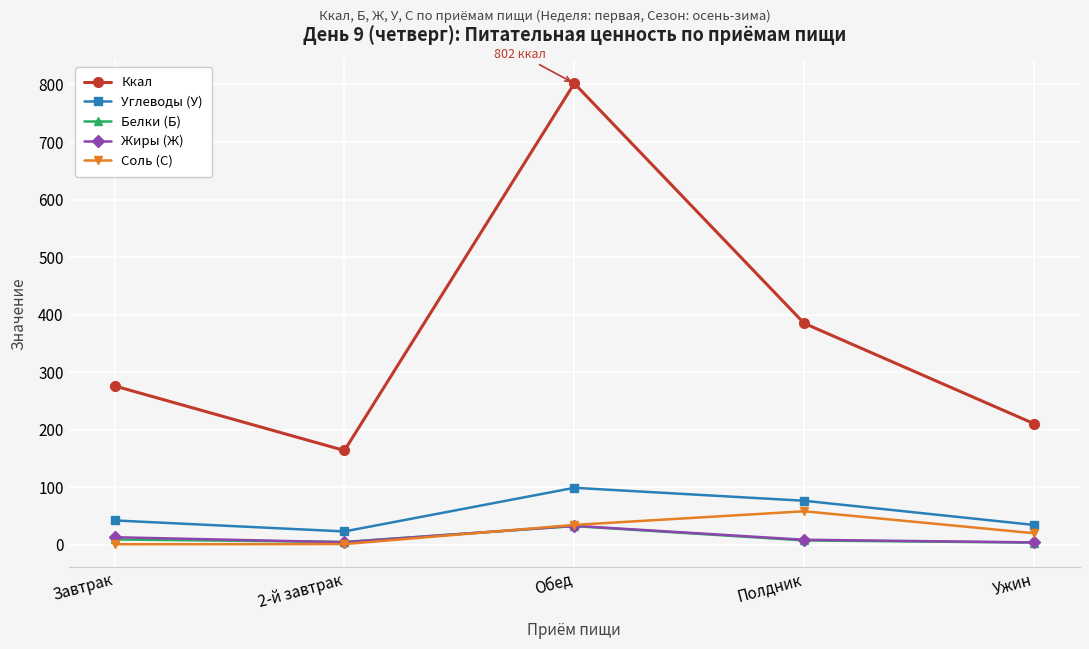

Rank the categories by Ккал value from highest to lowest.

Обед, Полдник, Завтрак, Ужин, 2-й завтрак